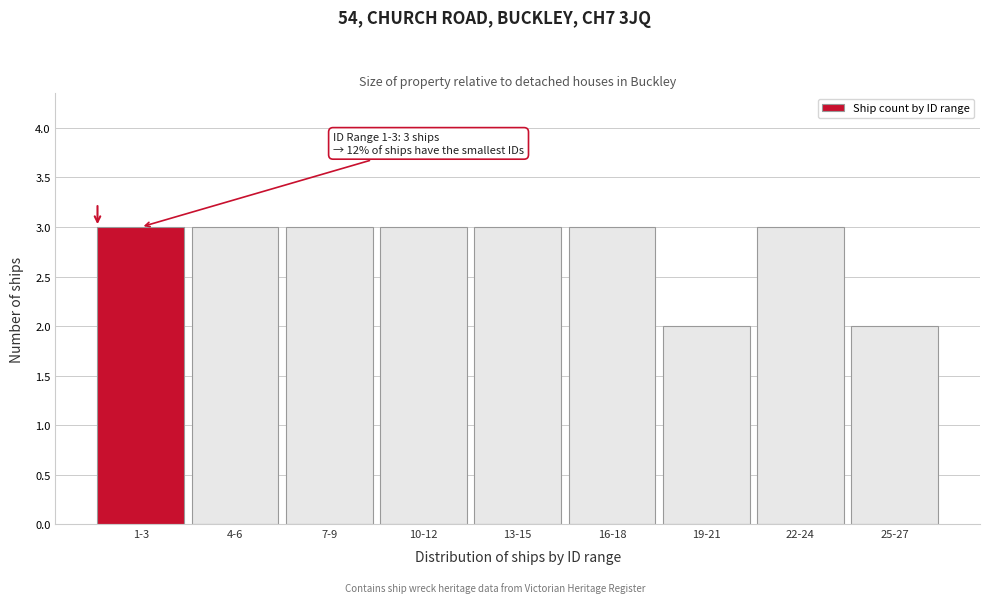

Reading left to right, list all the values displayed in this chart.

3	3	3	3	3	3	2	3	2